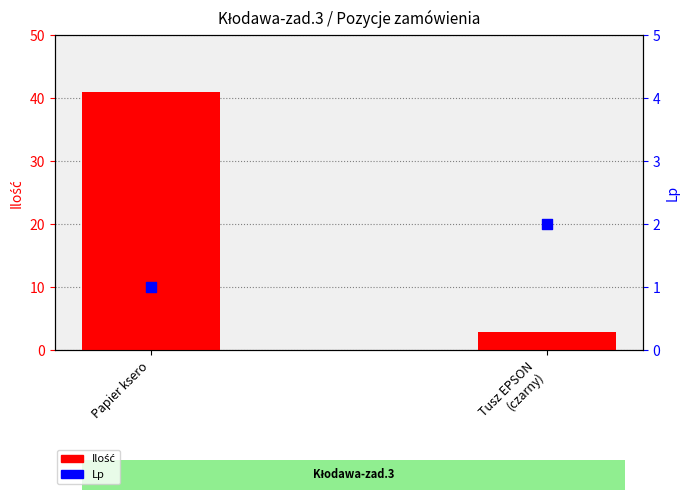

Is the value of Lp at Tusz EPSON
(czarny) greater than the value of Ilość at Papier ksero?

No